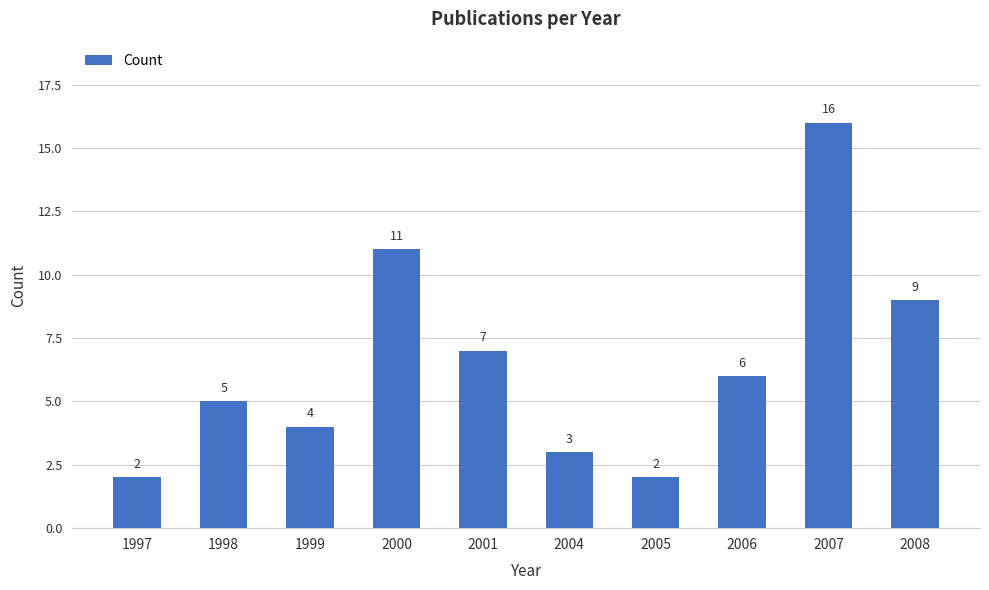

Between 2001 and 2000, which is larger?

2000